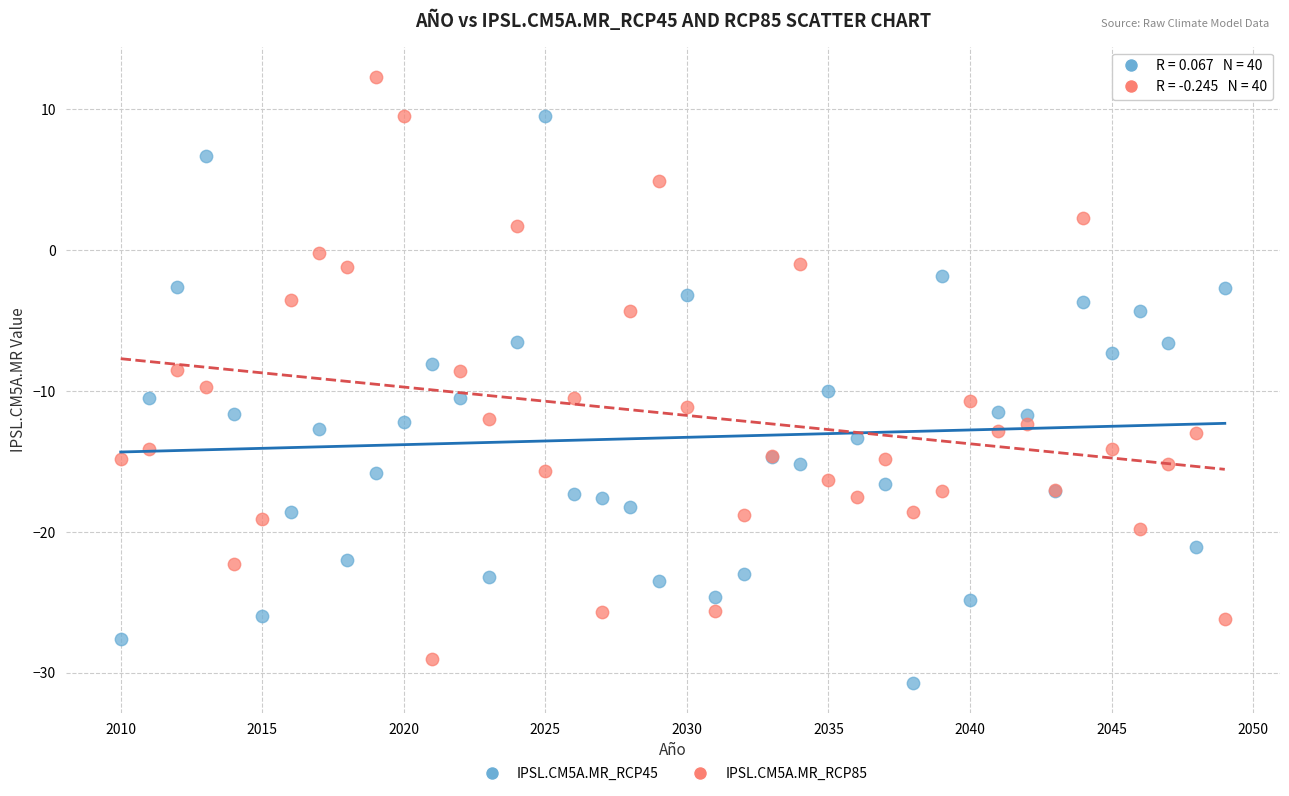

Which series has the widest spread of Y values?

IPSL.CM5A.MR_RCP85